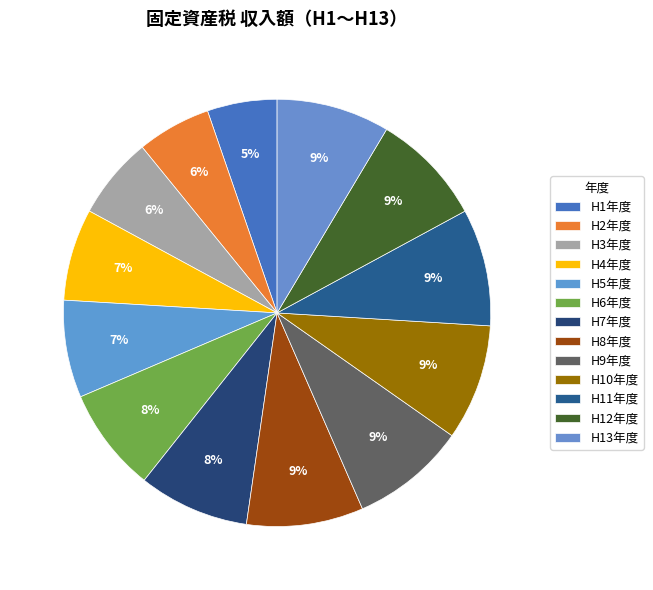

How many segments does this pie chart have?

13